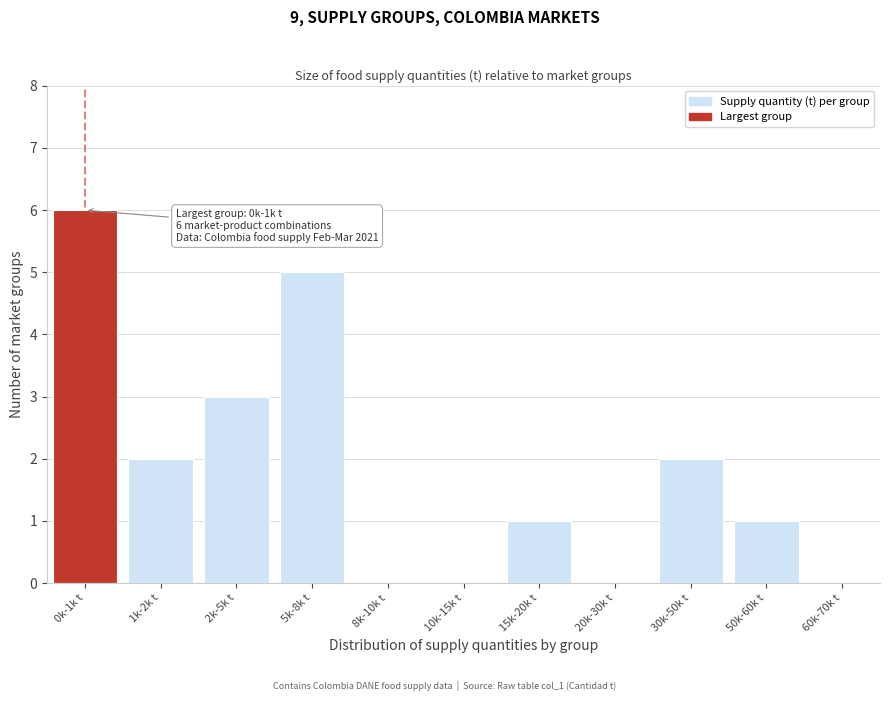

Reading left to right, what are all the values shown in this chart?

0k-1k t=6	1k-2k t=2	2k-5k t=3	5k-8k t=5	8k-10k t=0	10k-15k t=0	15k-20k t=1	20k-30k t=0	30k-50k t=2	50k-60k t=1	60k-70k t=0